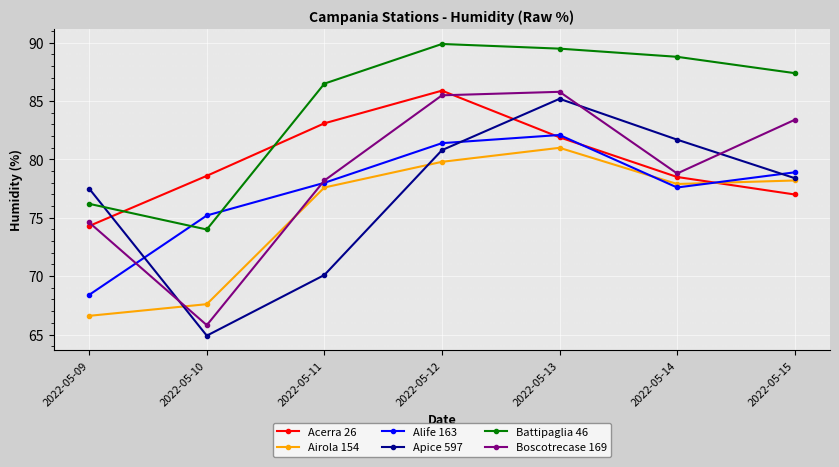

Is it true that Apice 597 equals 133.1 at 2022-05-09?

False